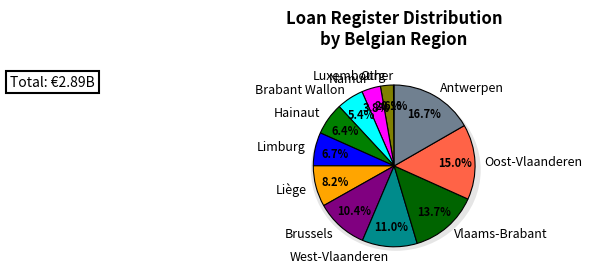

Is West-Vlaanderen the majority of the pie?

No